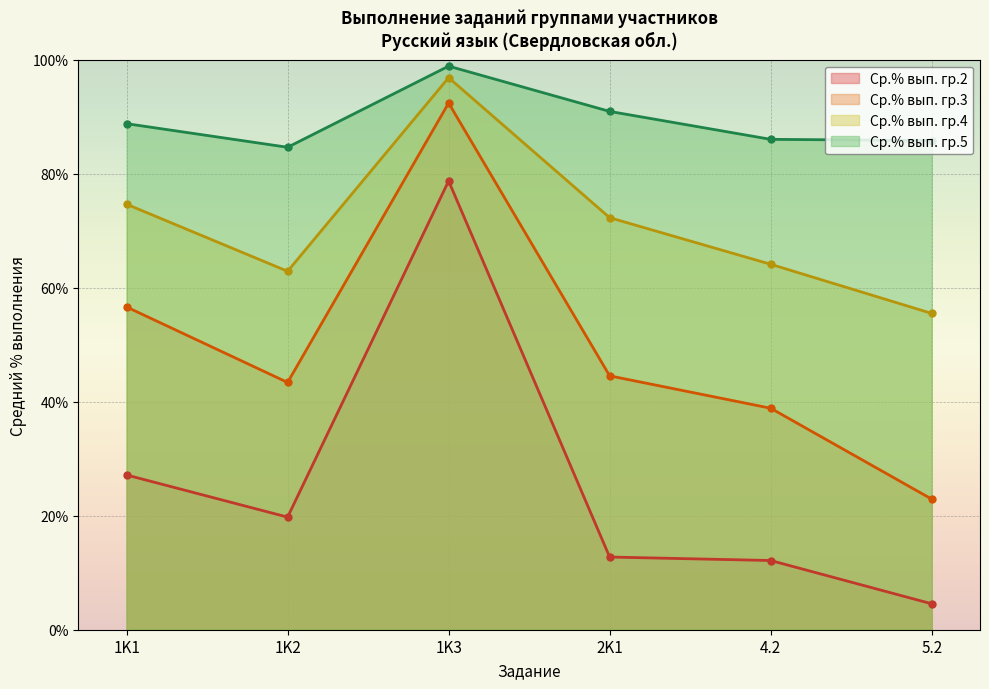

What position from the left is 1K1?

1